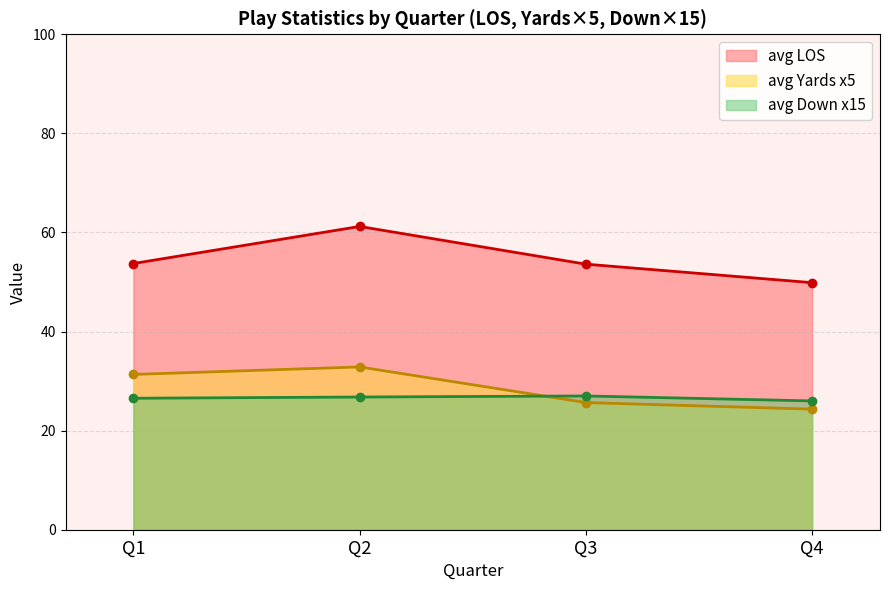

What is the highest value of the avg Yards x5 series?

32.9